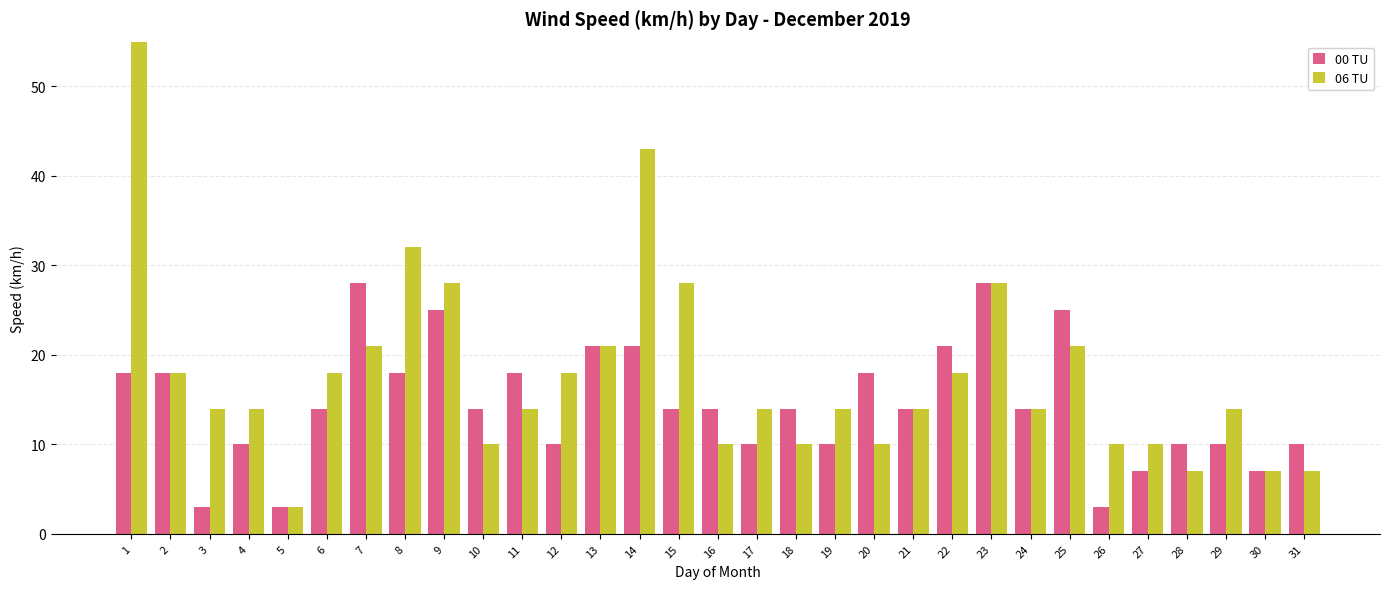

Count the 00 TU values in the range 10 to 18.

19